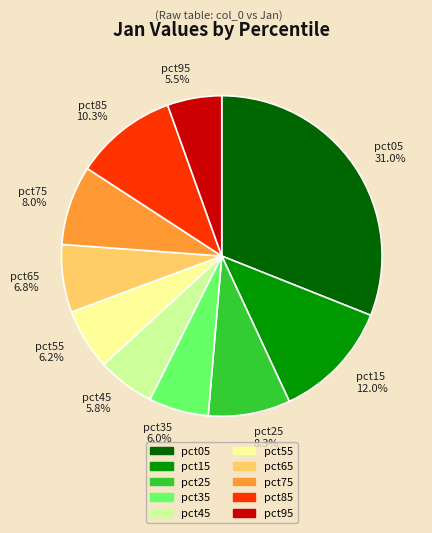

Is pct05 31.0% the majority of the pie?

No